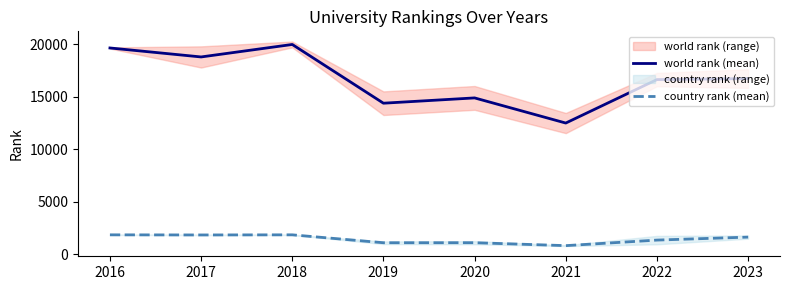

In country rank (mean), how many points are lower than both neighbors (excluding endpoints)?

3